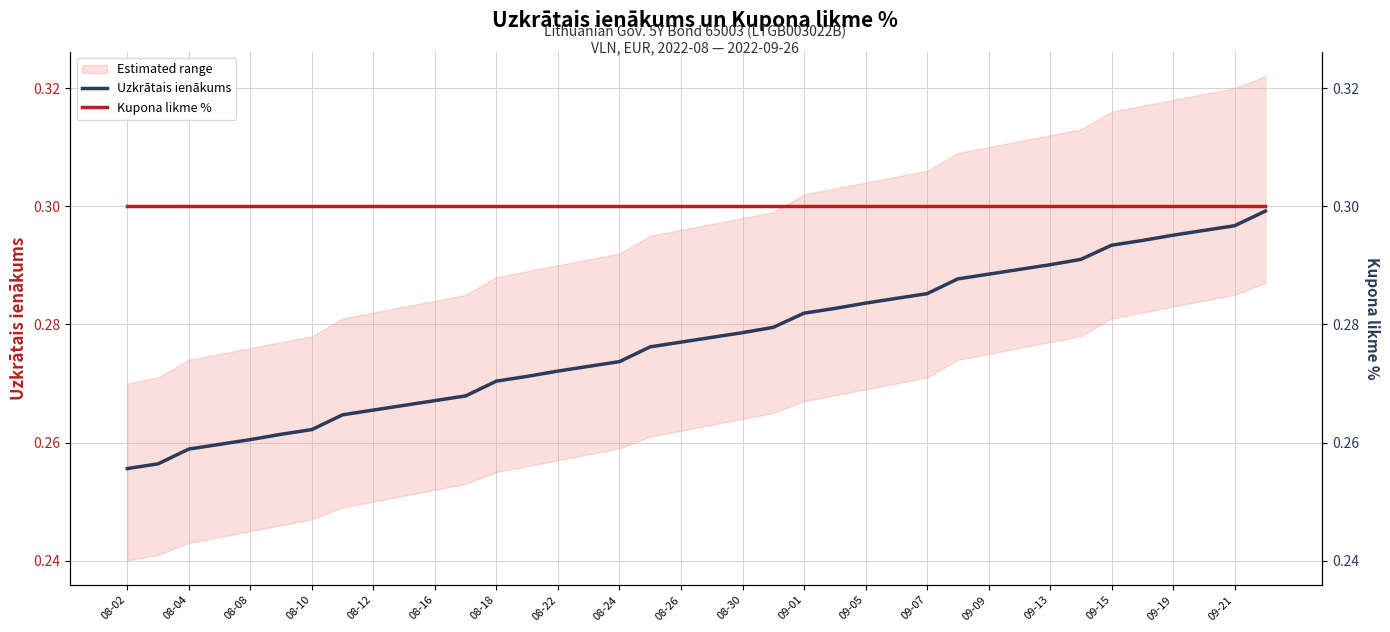

Reading left to right, list all the values displayed in this chart.

Uzkrātais ienākums: 0.3	0.3	0.3	0.3	0.3	0.3	0.3	0.3	0.3	0.3	0.3	0.3	0.3	0.3	0.3	0.3	0.3	0.3	0.3	0.3	0.3	0.3	0.3	0.3	0.3	0.3	0.3	0.3	0.3	0.3	0.3	0.3	0.3	0.3	0.3	0.3	0.3	0.3
Kupona likme %: 0.3	0.3	0.3	0.3	0.3	0.3	0.3	0.3	0.3	0.3	0.3	0.3	0.3	0.3	0.3	0.3	0.3	0.3	0.3	0.3	0.3	0.3	0.3	0.3	0.3	0.3	0.3	0.3	0.3	0.3	0.3	0.3	0.3	0.3	0.3	0.3	0.3	0.3